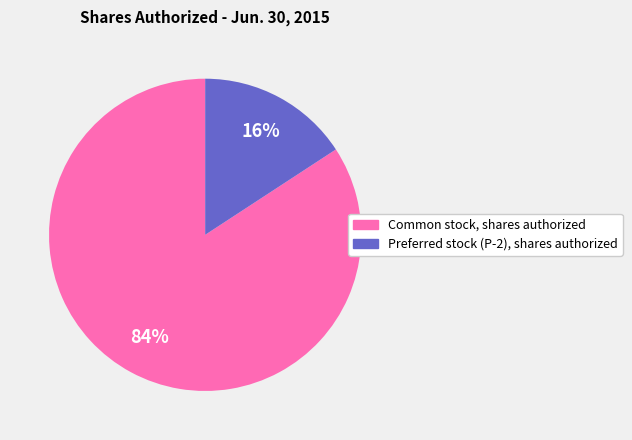

To the nearest percent, what is the difference between the Common stock, shares authorized and Preferred stock (P-2), shares authorized slice percentages?

68%